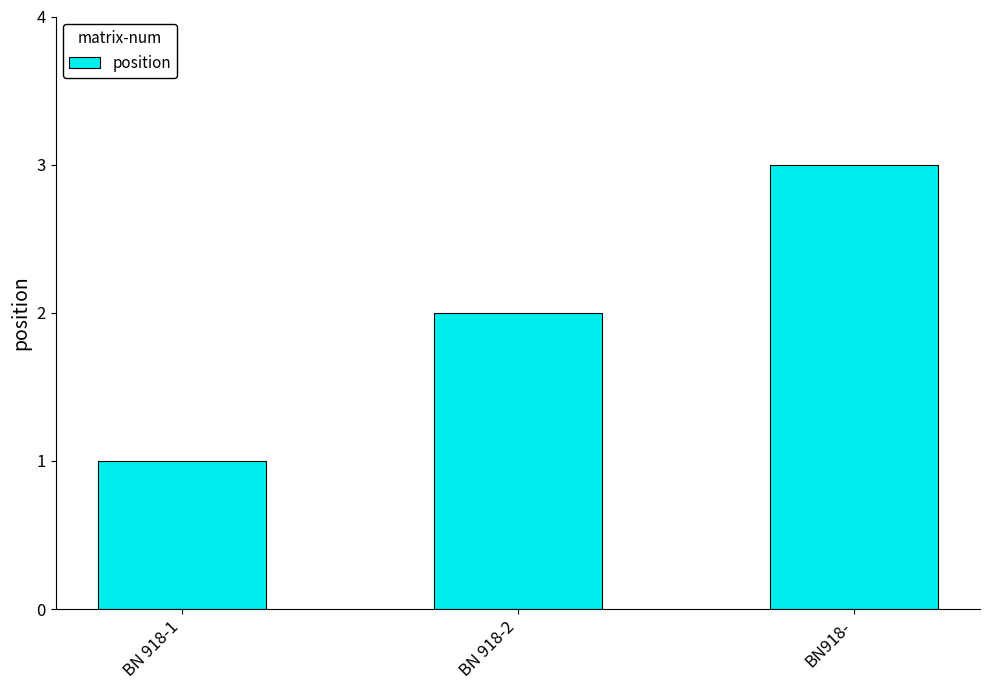

What is the value of the 1st bar from the left?

1